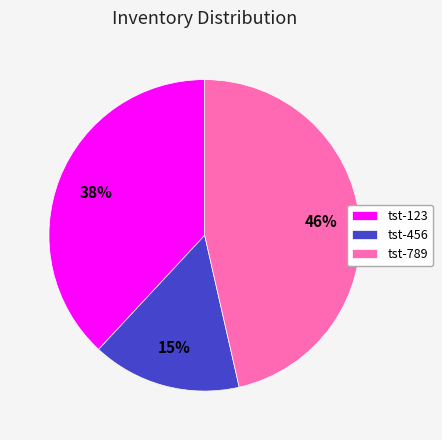

Rank the categories by value from lowest to highest.

tst-456, tst-123, tst-789